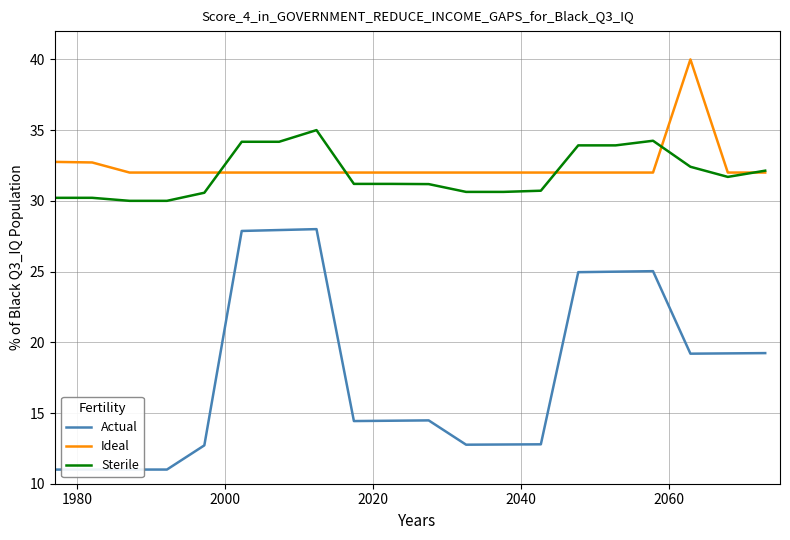

True or false: Actual and Ideal cross at least once.

False